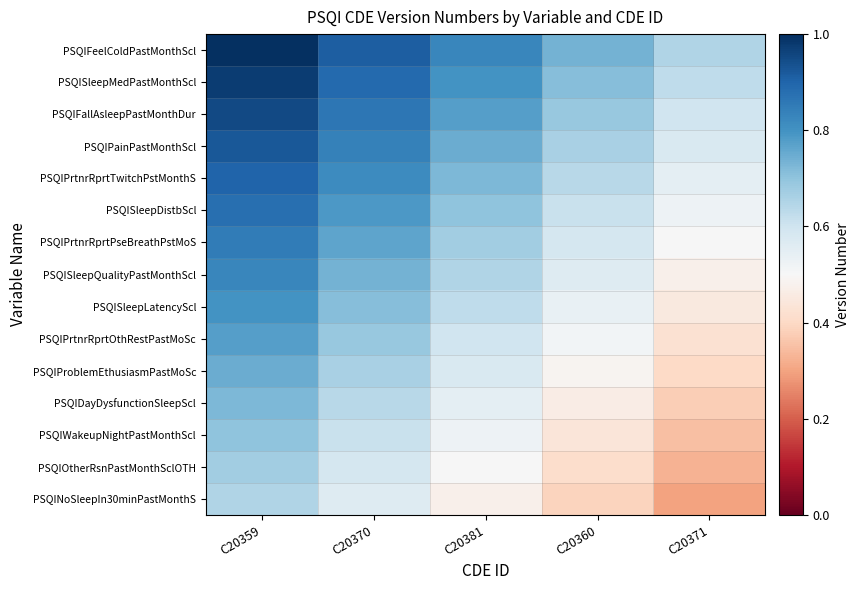

At which category is the sum across all series the highest?

C20359